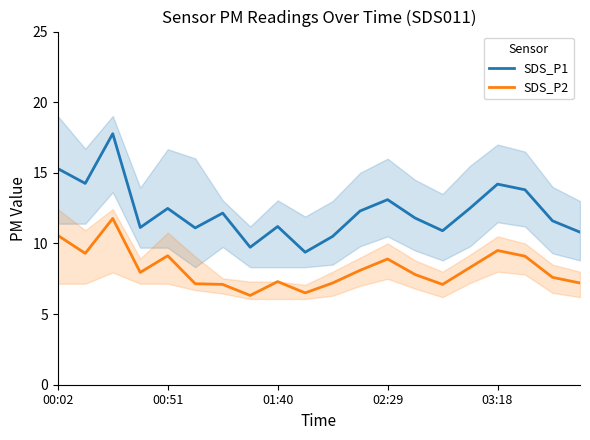

Which series has the widest spread of values?

SDS_P1